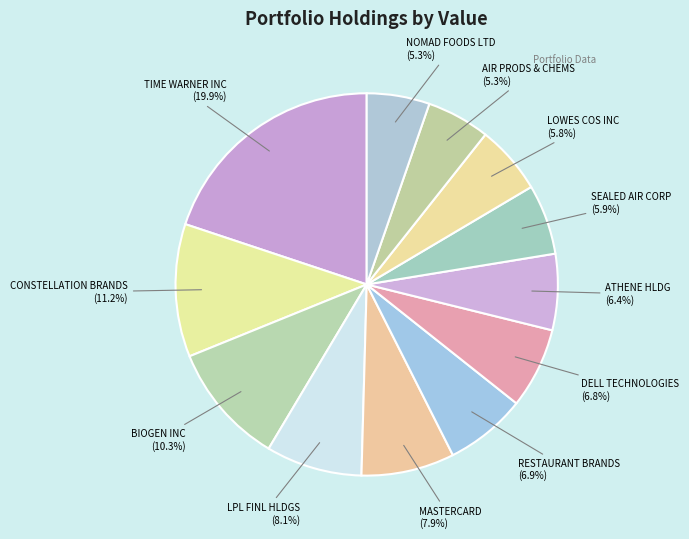

To the nearest percent, what percentage of the pie is ATHENE HLDG?

6%